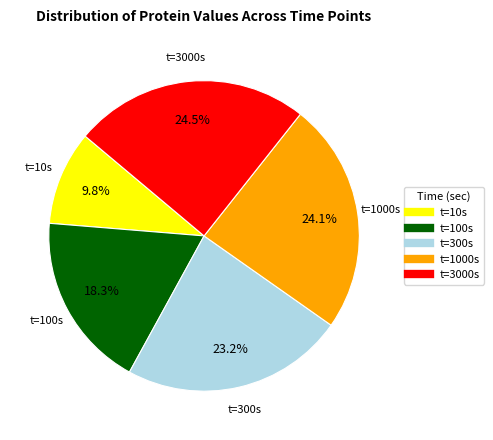

To the nearest percent, what is the average slice percentage?

20%